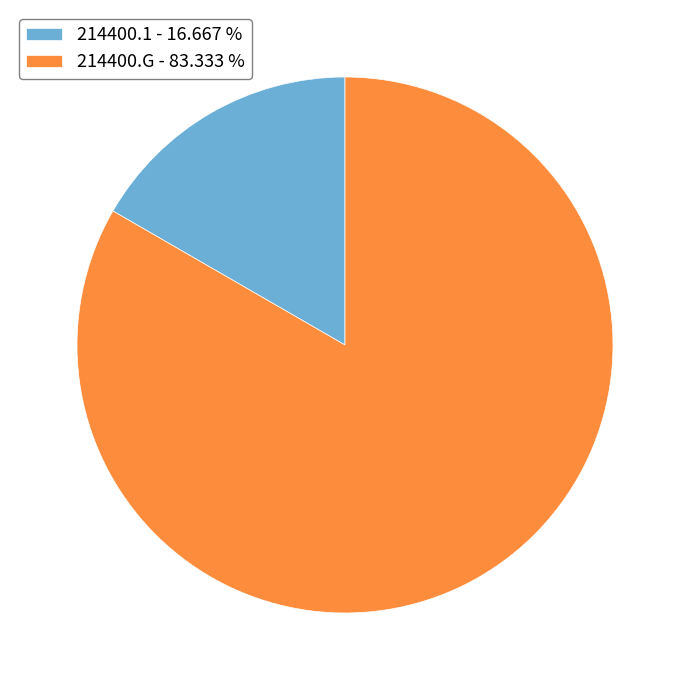

Is the sum of 214400.1 - 16.667 % and 214400.G - 83.333 % greater than half?

Yes